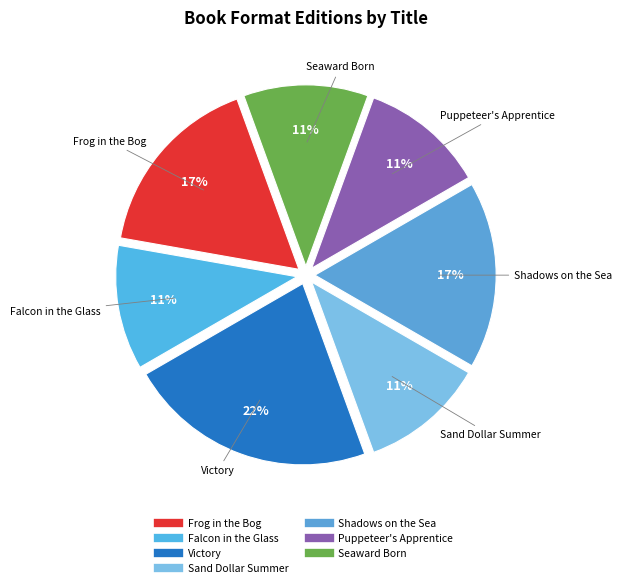

Combined, do Seaward Born and Puppeteer's Apprentice account for over 50%?

No